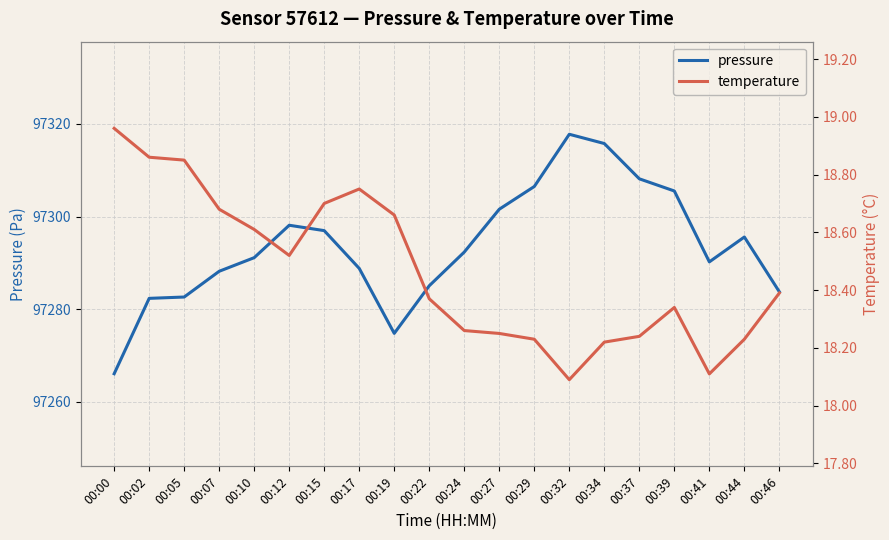

Rank the series at 00:05 from highest to lowest value.

pressure, temperature